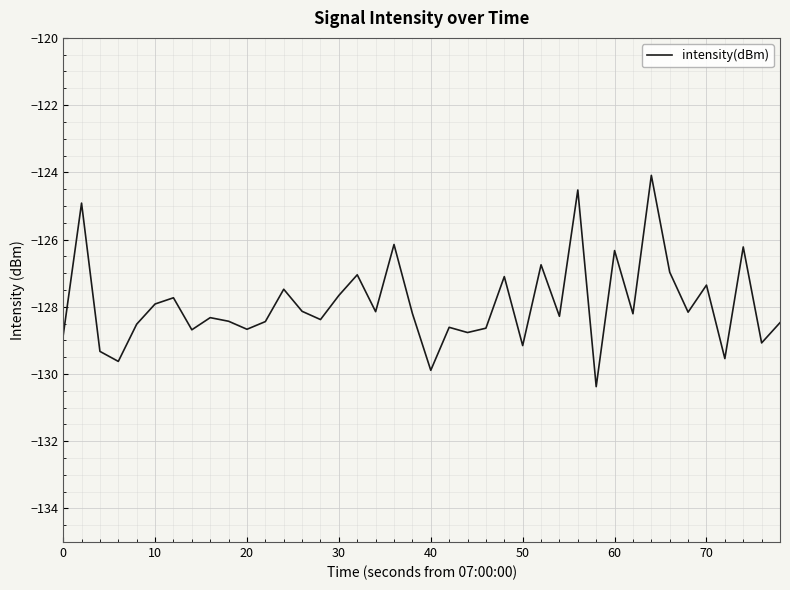

What is the difference between the second highest and minimum values?

5.9